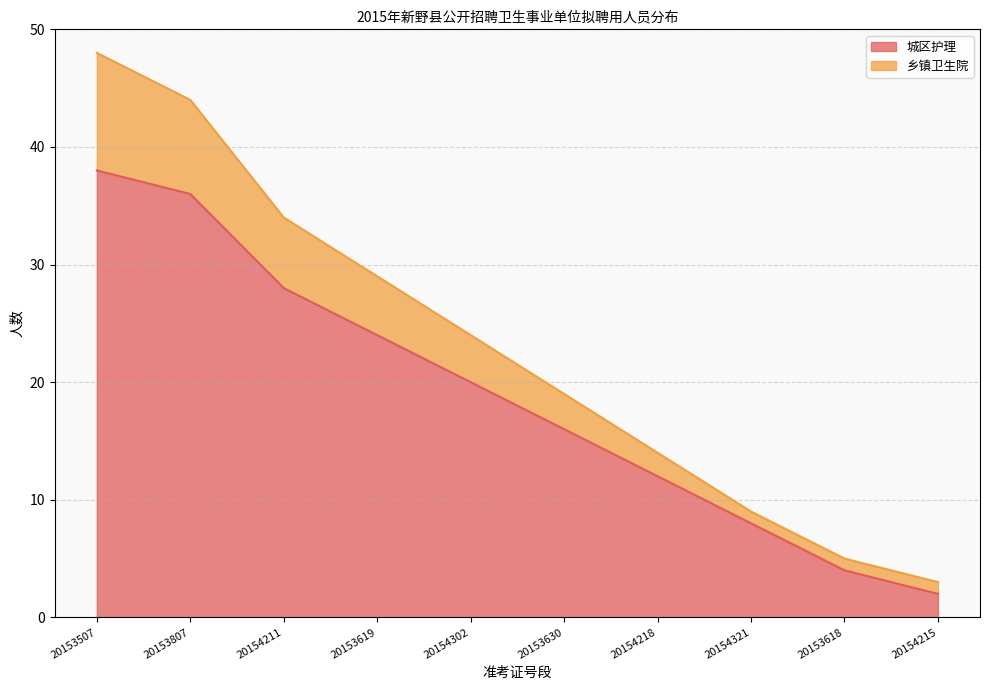

What is the label of the 10th point from the left?

20154215